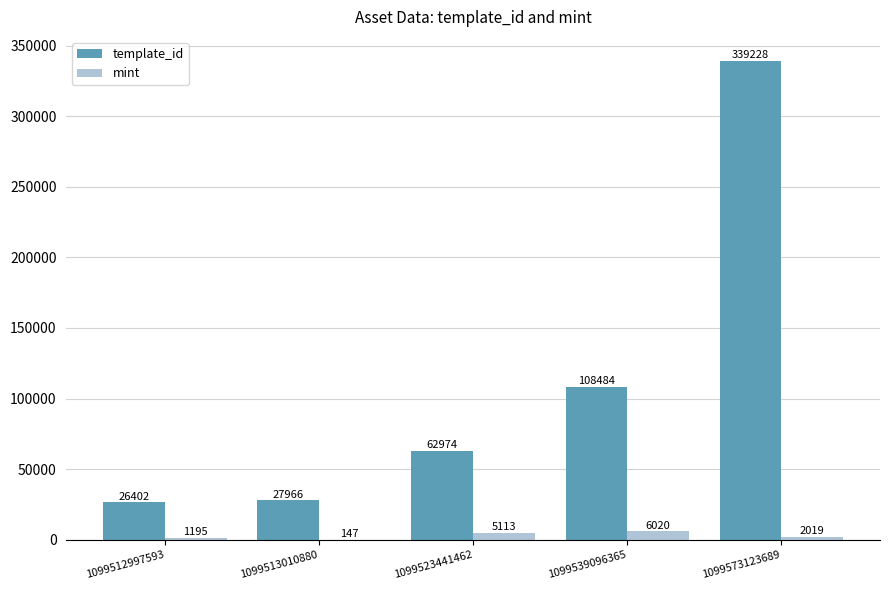

Which series has the largest total across all categories?

template_id